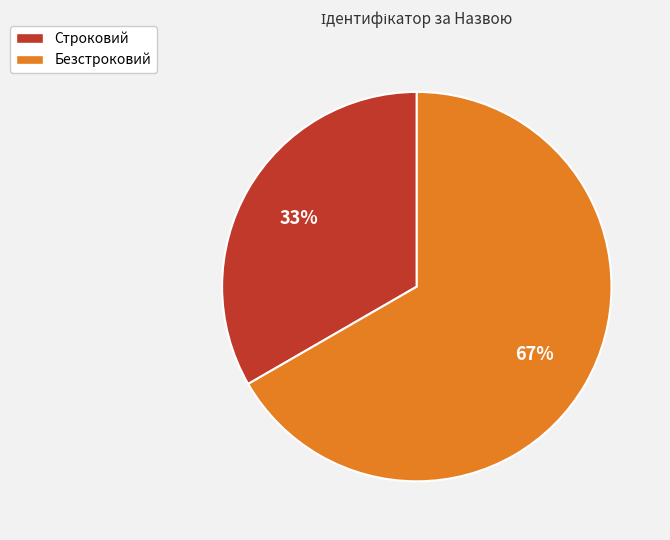

Does any single category account for the majority?

Yes